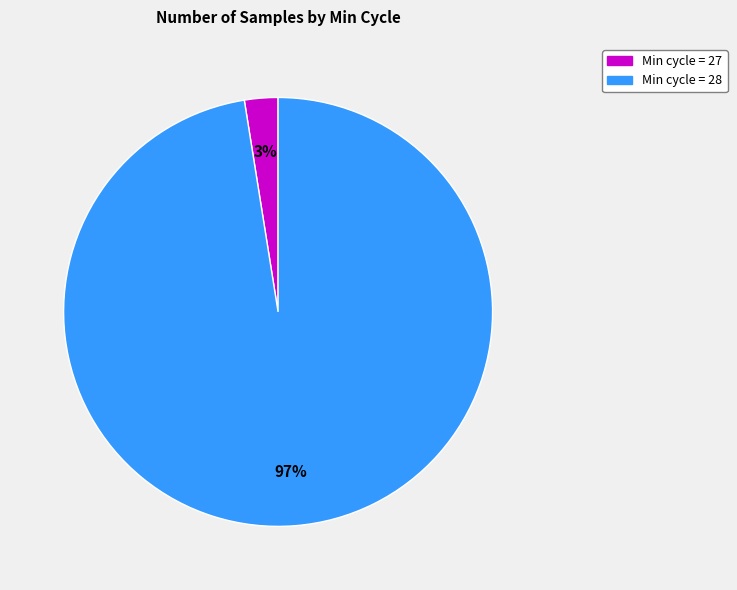

Does any single category account for the majority?

Yes